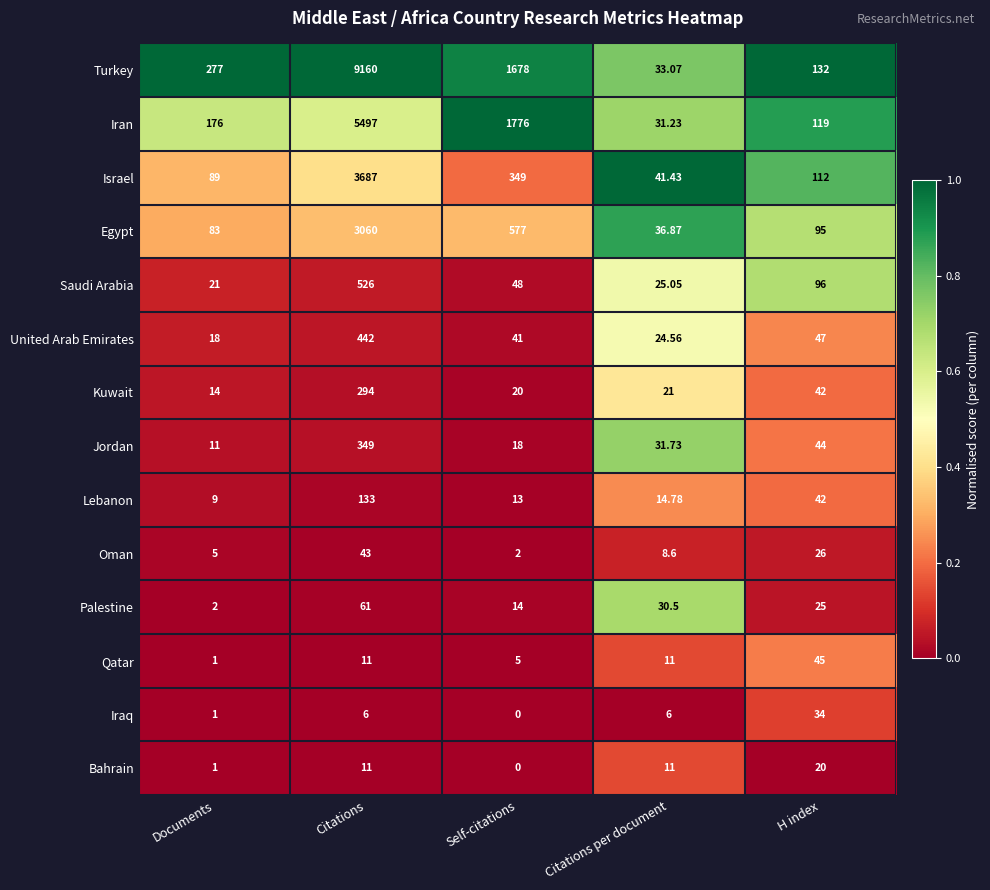

Which category has the lowest value in the Iran series?

Citations per document